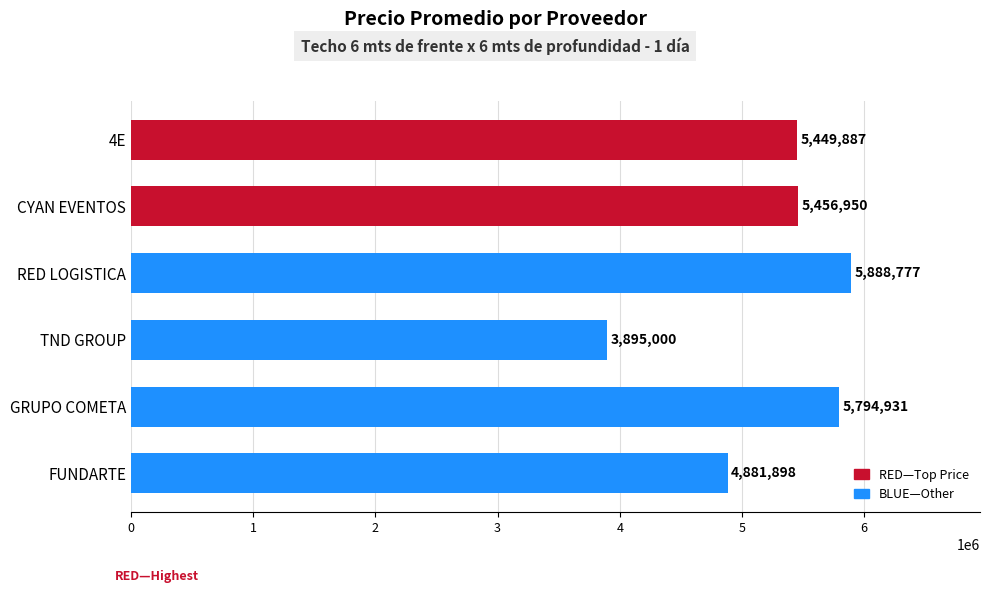

How many distinct data groups are displayed?

1